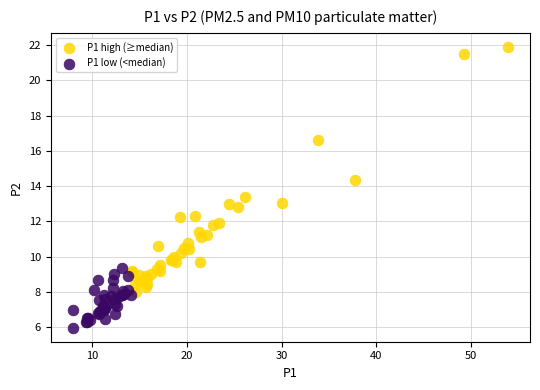

Which series contains the highest Y value?

P1 high (≥median)